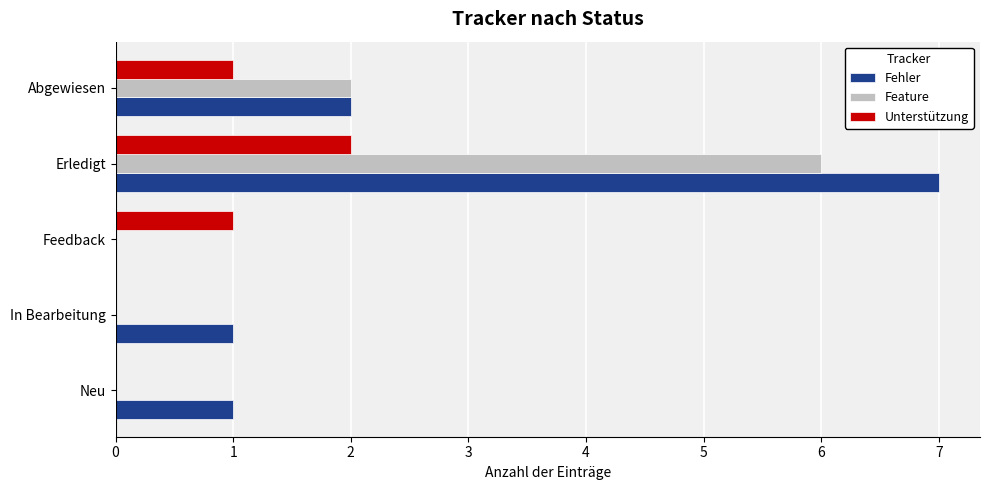

What is the total value across all series at Erledigt?

15